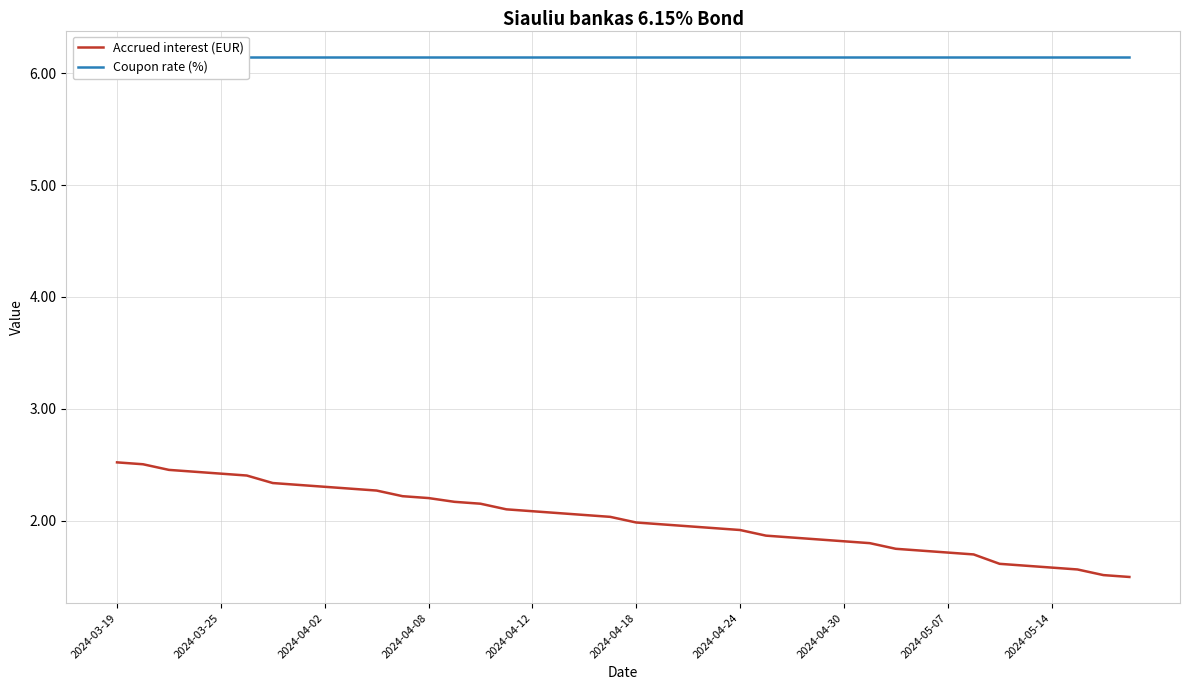

What is the difference between the highest and lowest values at 10?

3.9